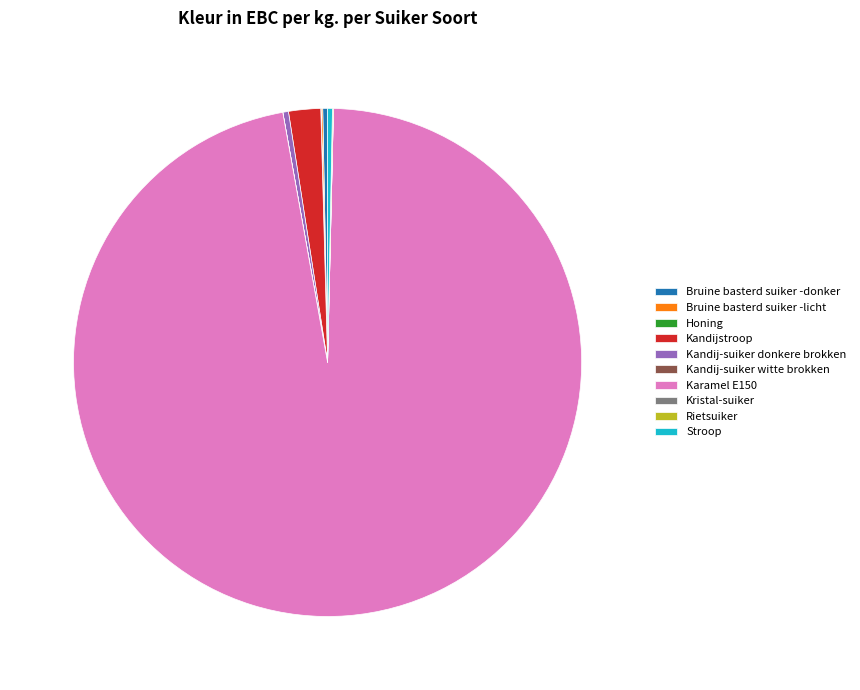

Which slice is the largest?

Karamel E150